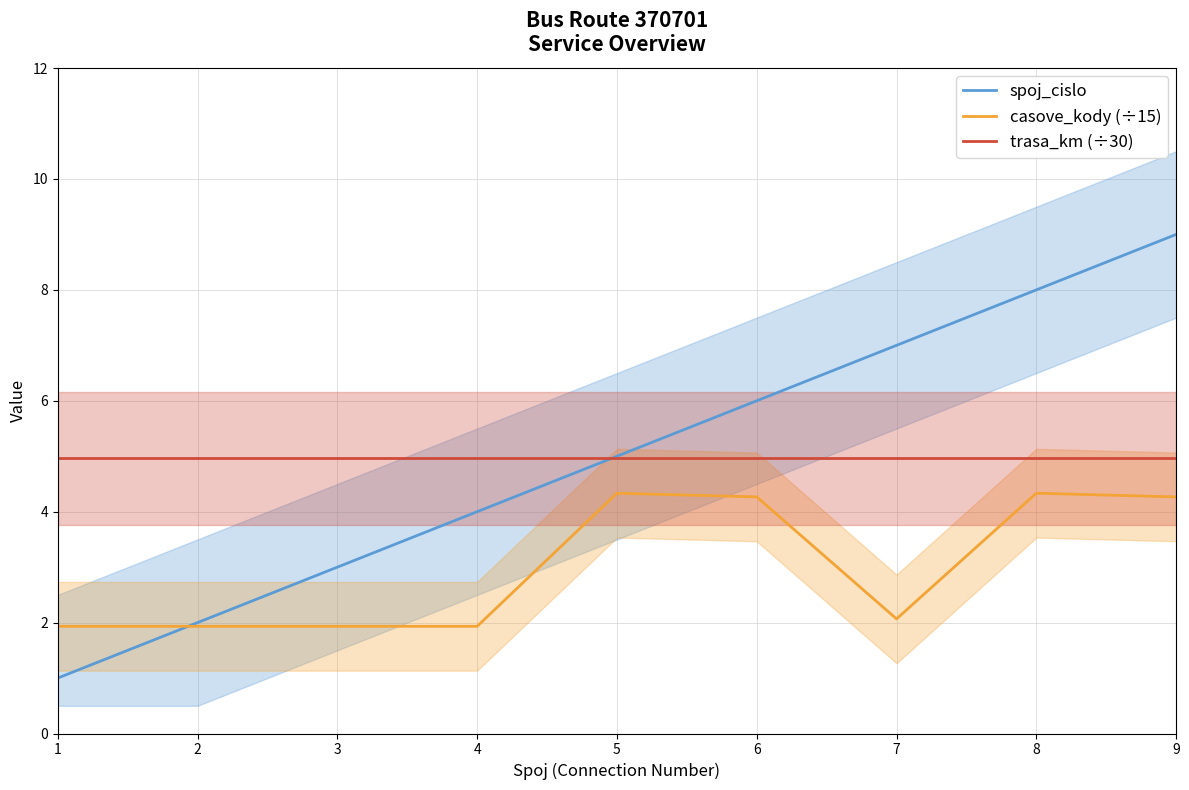

Which label corresponds to the largest value in the chart?

9